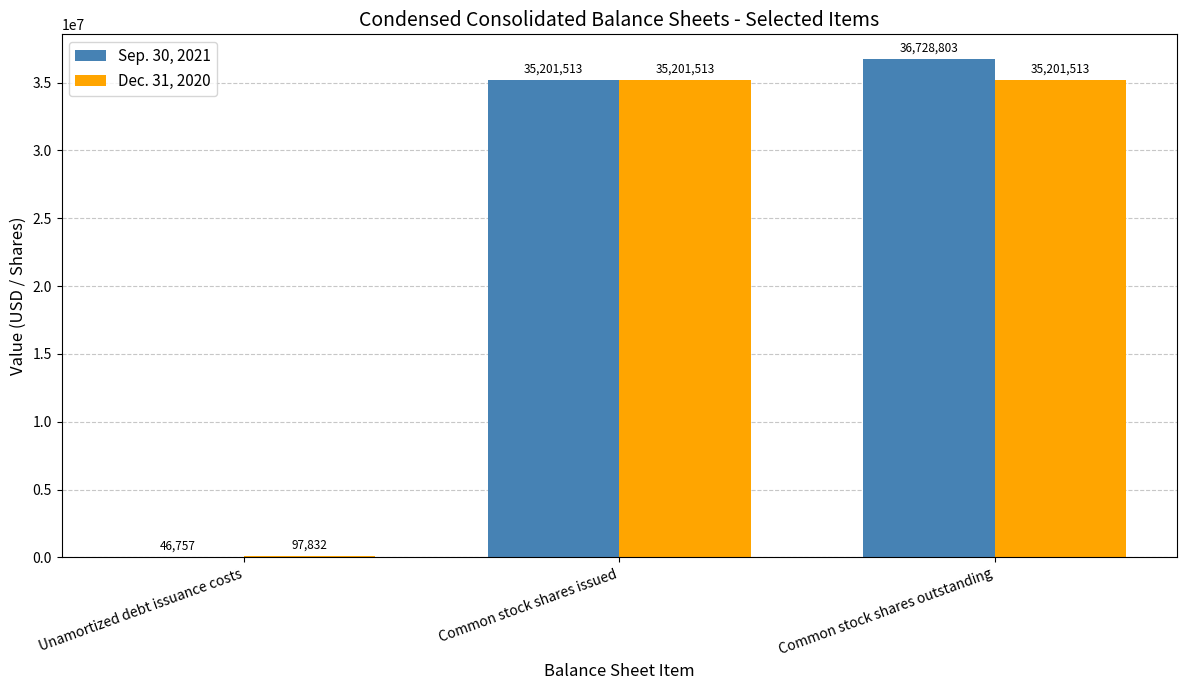

At which label is Dec. 31, 2020 closest to 17649672?

Unamortized debt issuance costs